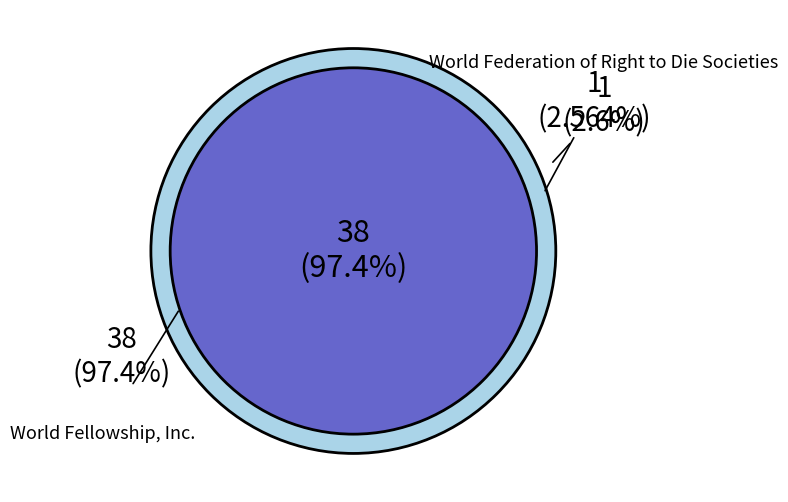

Count the number of slices in the pie.

2